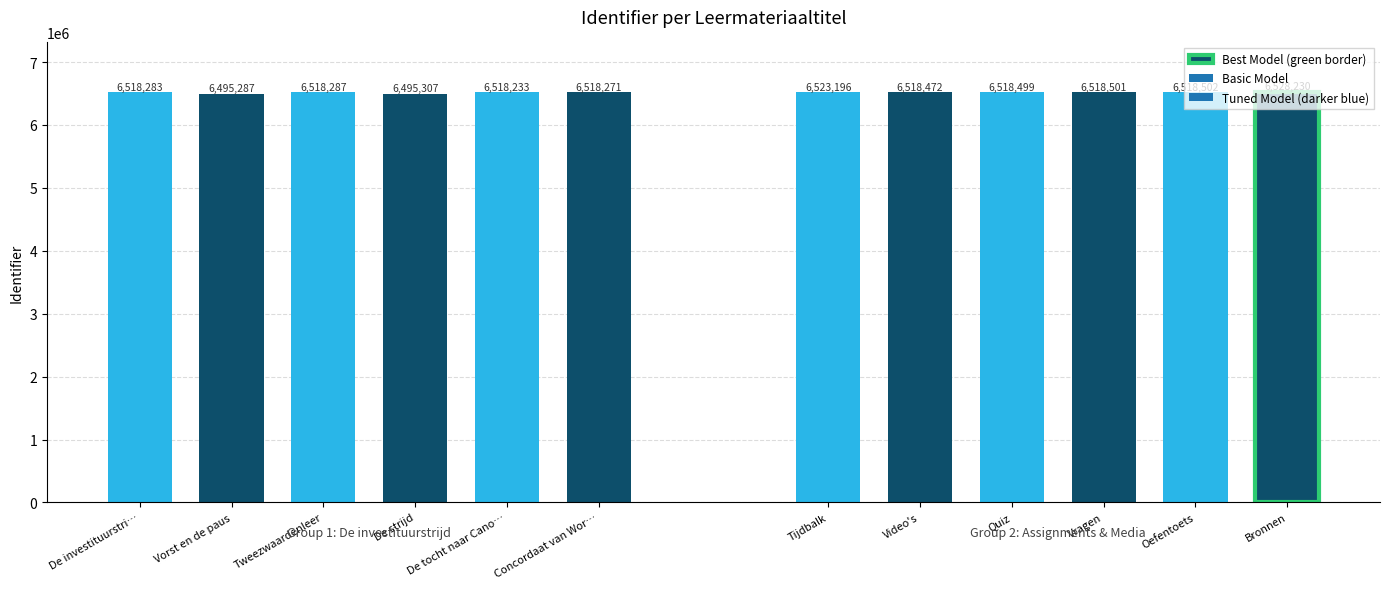

What is the sum of the values at Tweezwaardenleer and Tijdbalk?

13041483